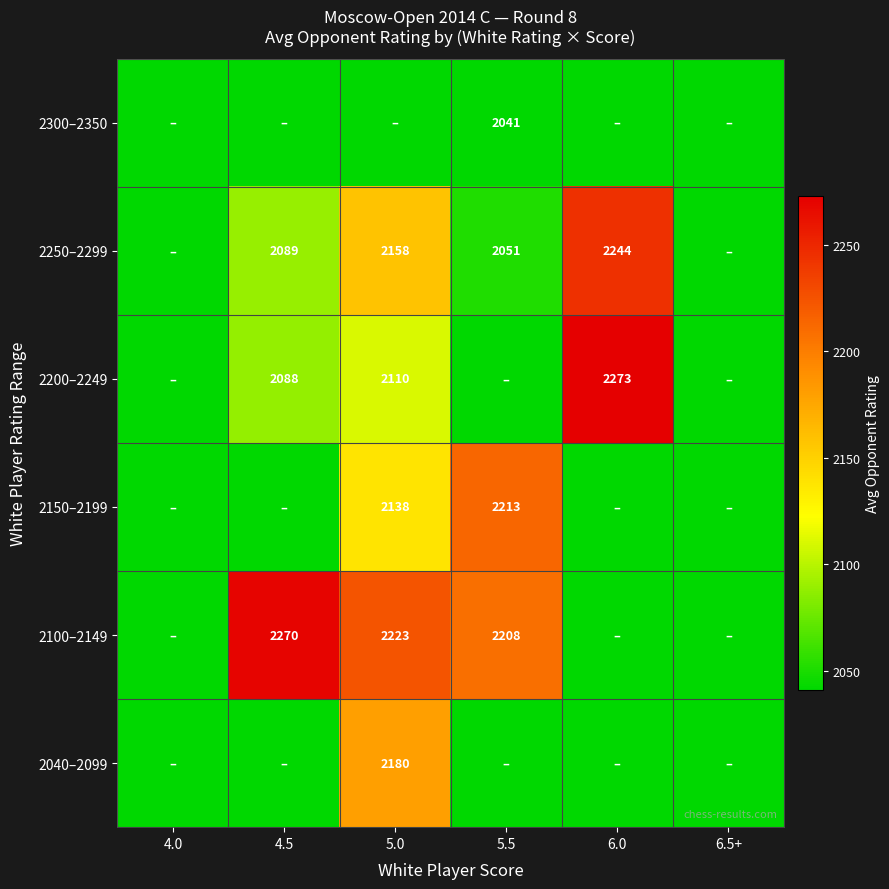

The 2250–2299 series shows 3118 at 6.0. True or false?

False